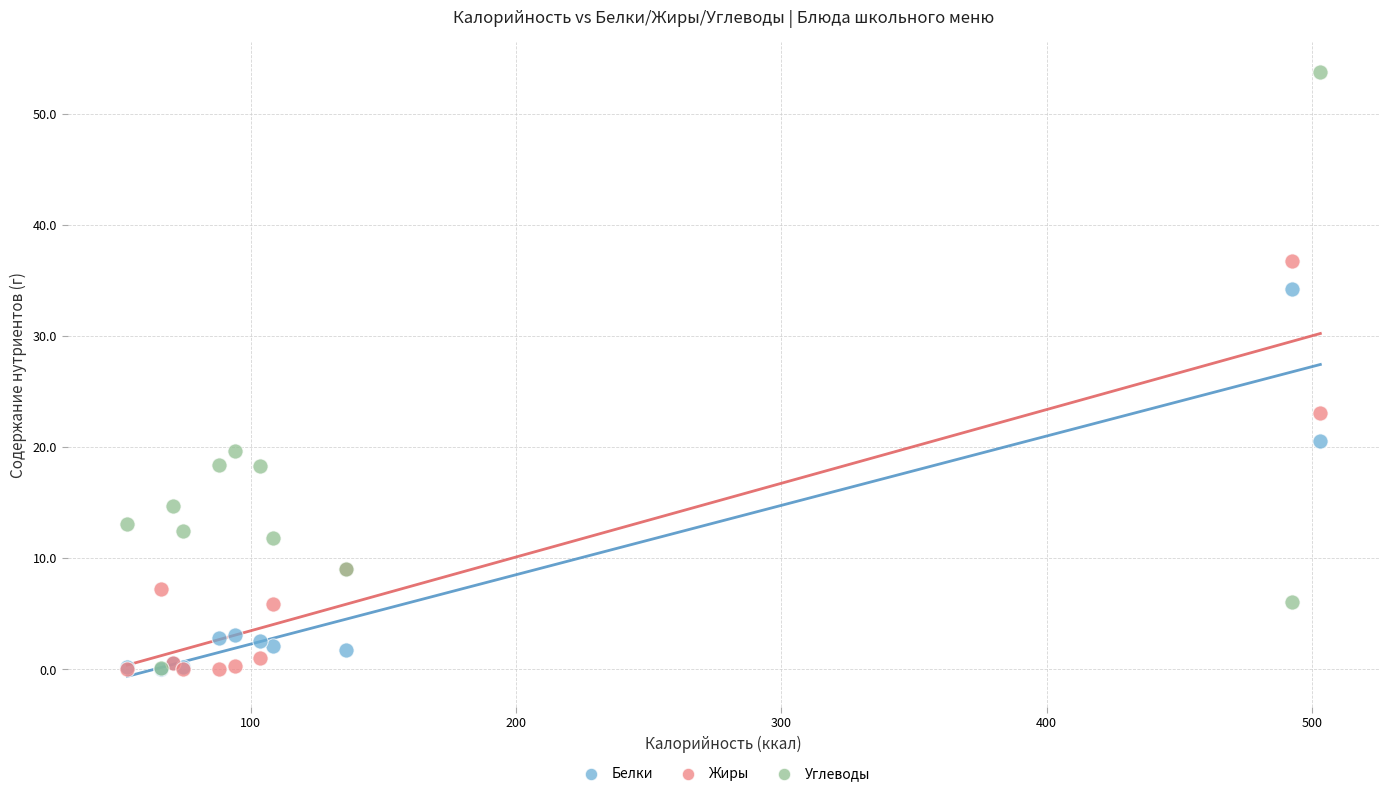

In the Углеводы series, what Y value is closest to 26?

19.7